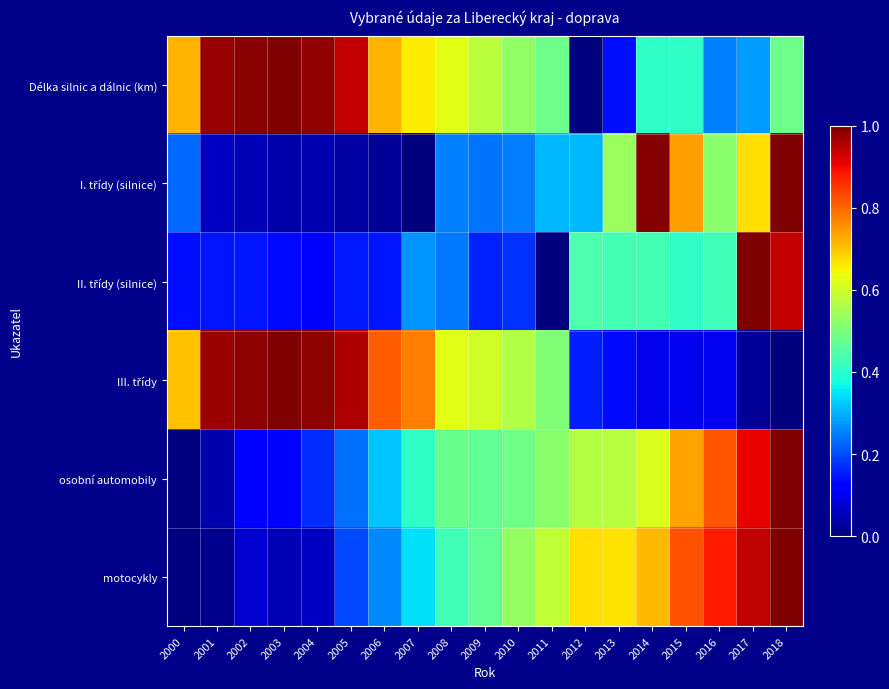

Rank the series by their maximum value, from lowest to highest.

Délka silnic a dálnic (km), I. třídy (silnice), II. třídy (silnice), III. třídy, osobní automobily, motocykly